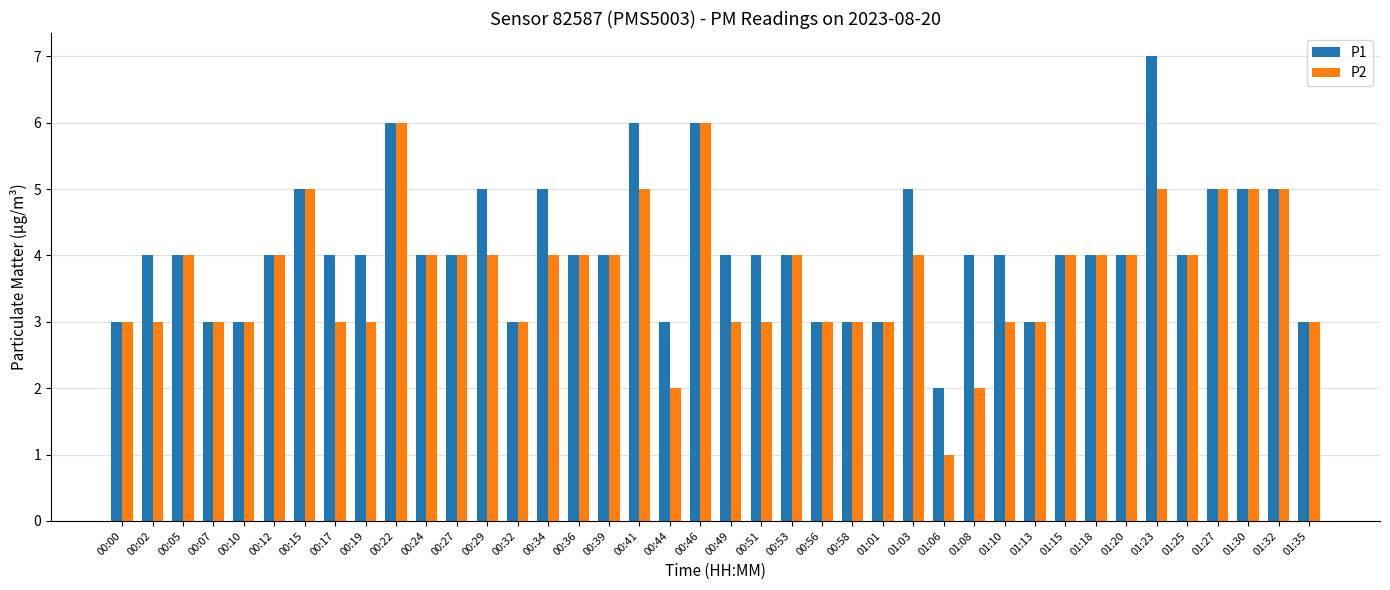

Which series changed the most between 01:08 and 01:10?

P2